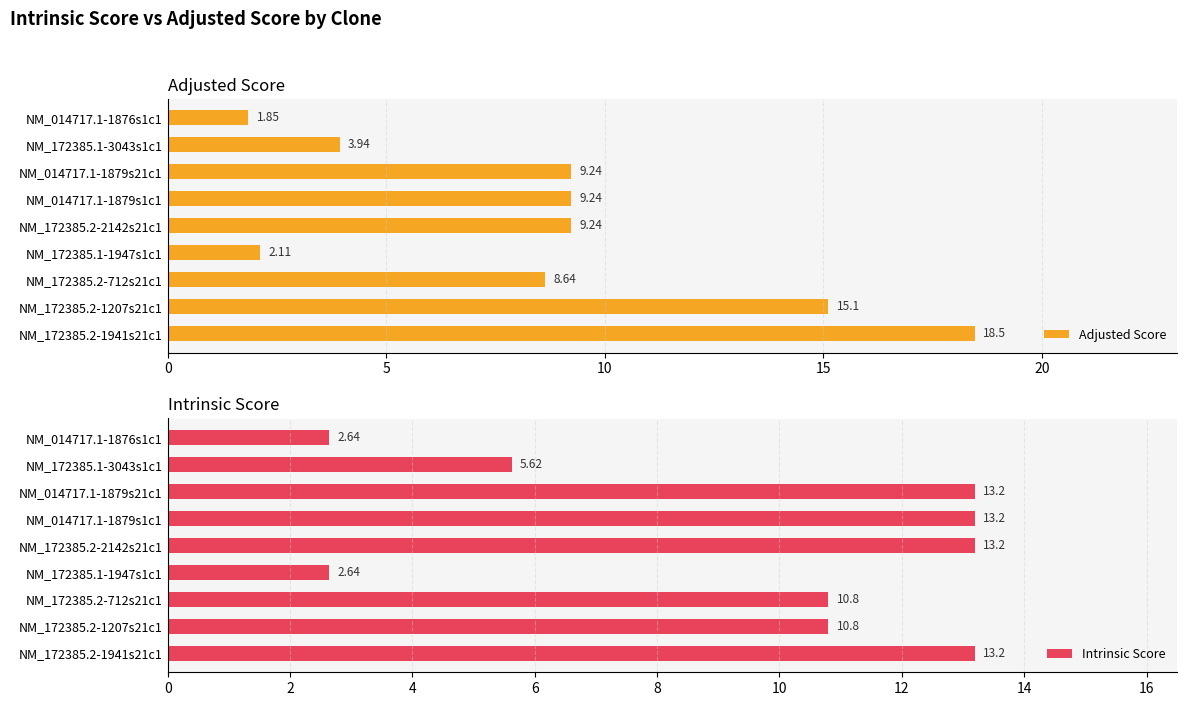

Rank the series by their maximum value, from highest to lowest.

Adjusted Score, Intrinsic Score